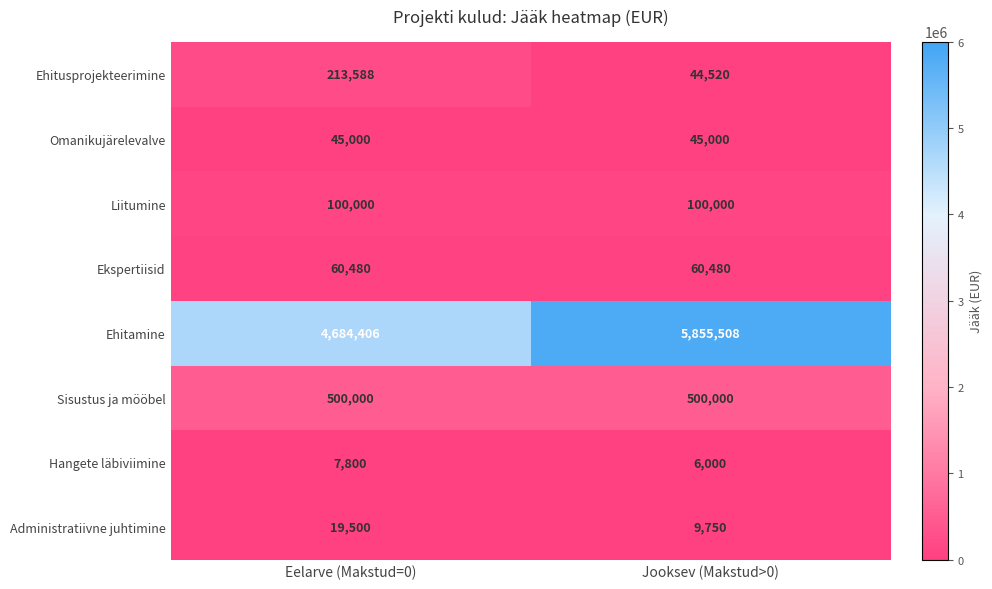

What is the sum of all Administratiivne juhtimine values?

29250